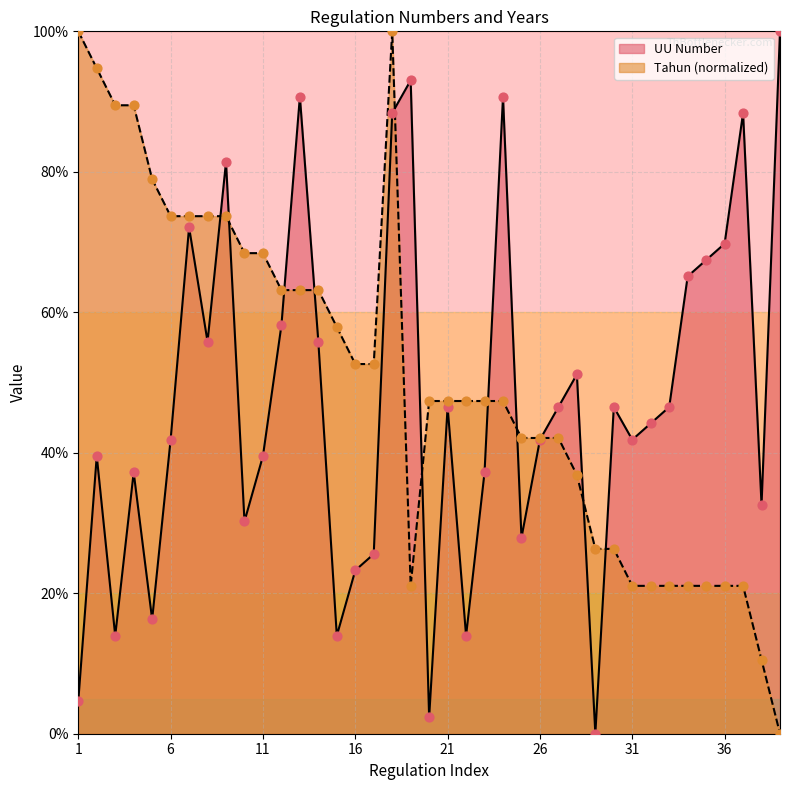

Which series contains the highest Y value?

UU